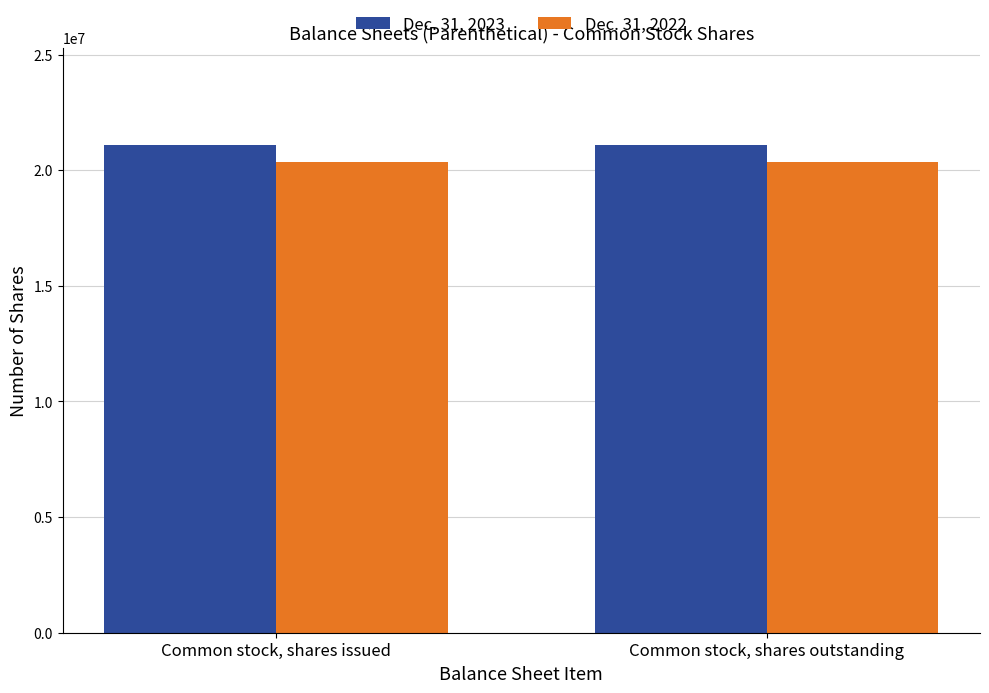

What is the average value of the Dec. 31, 2022 series?

20374288